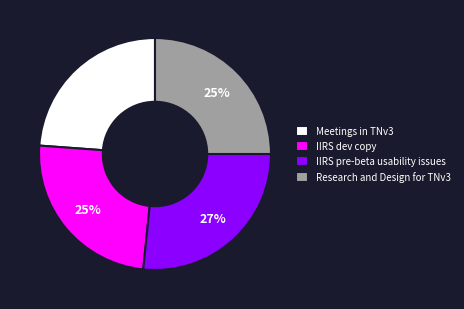

What is the largest slice in the pie chart?

IIRS pre-beta usability issues